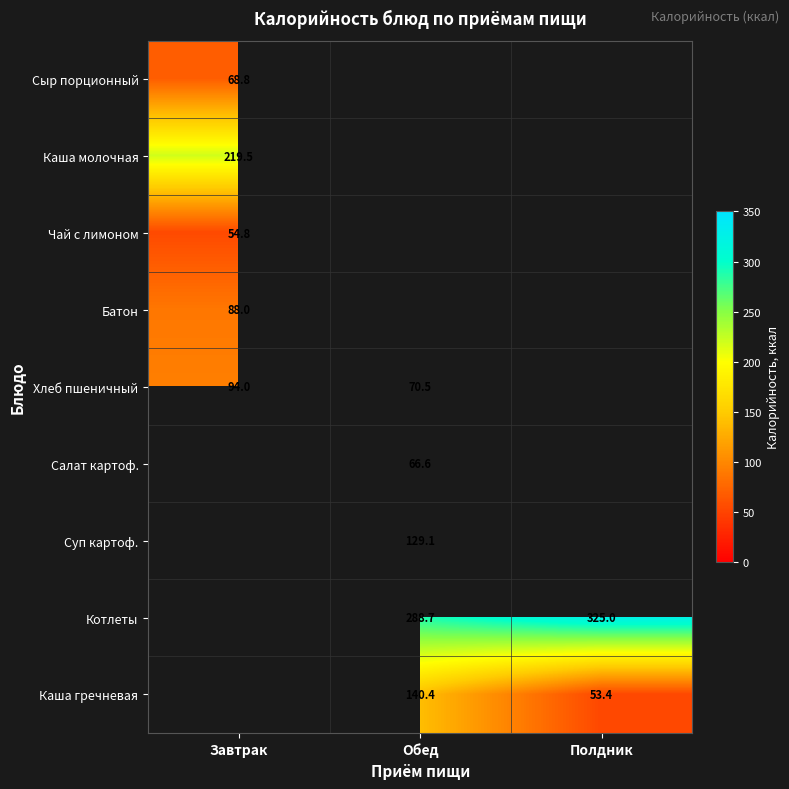

Which has a higher value, Обед or Полдник?

Полдник